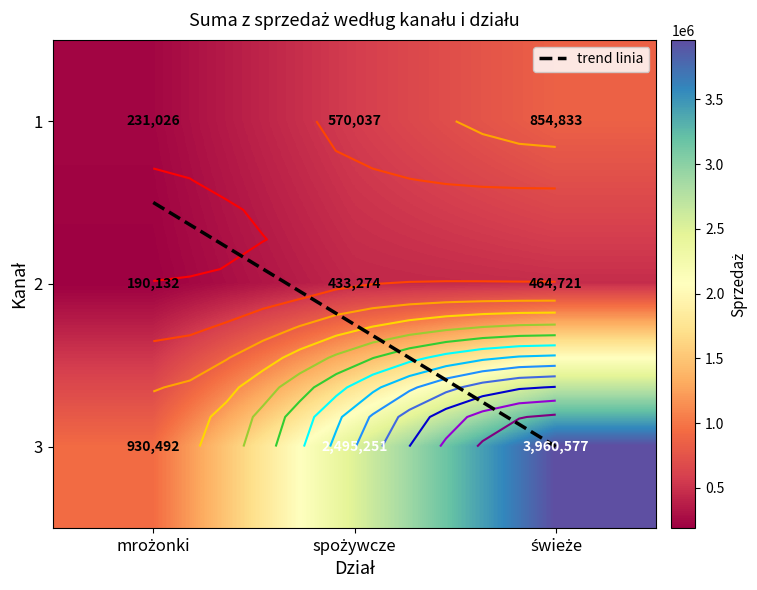

What is the approximate value of mrożonki at 2, to the nearest 10?

190130